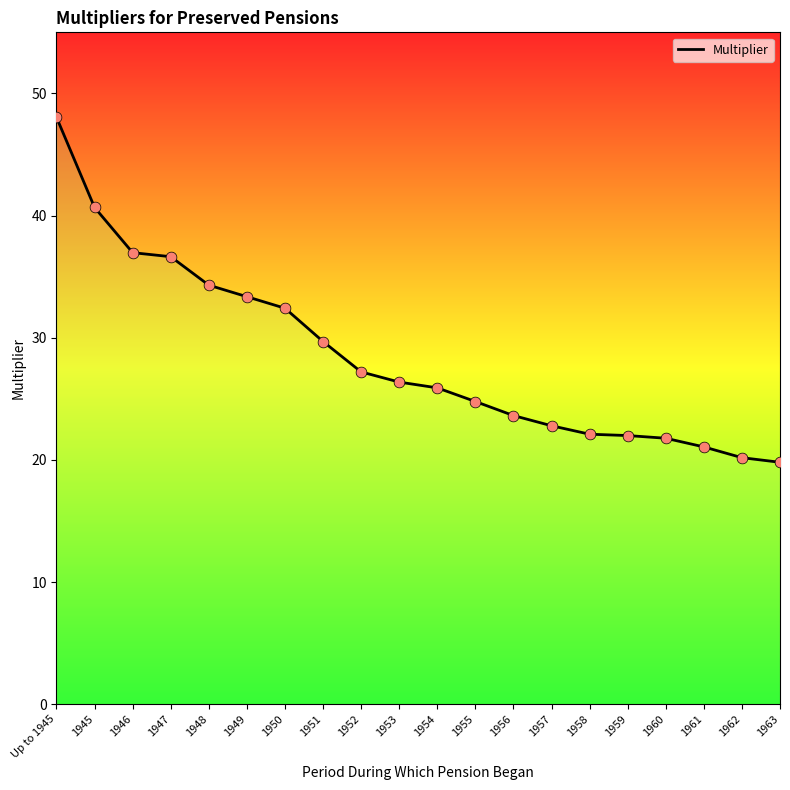

What is the change in value from 1953 to 1959?

-4.4